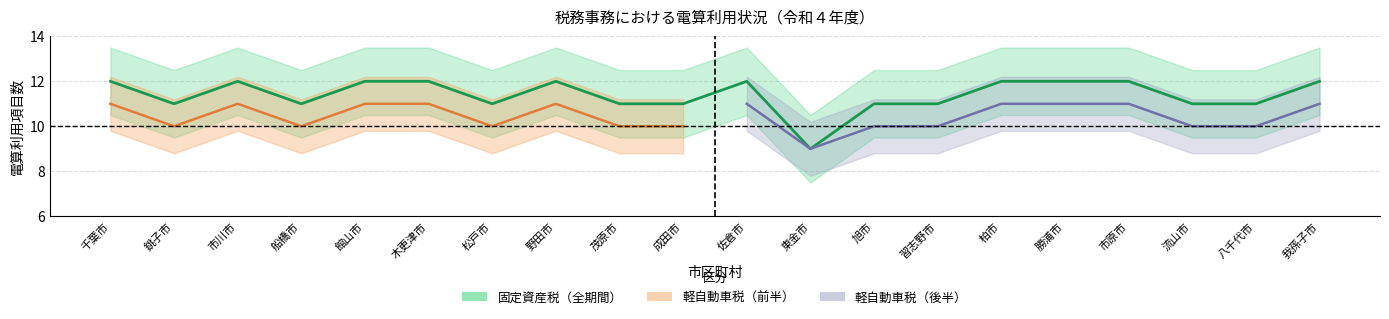

The chart shows a value of 12 at 佐倉市. True or false?

True